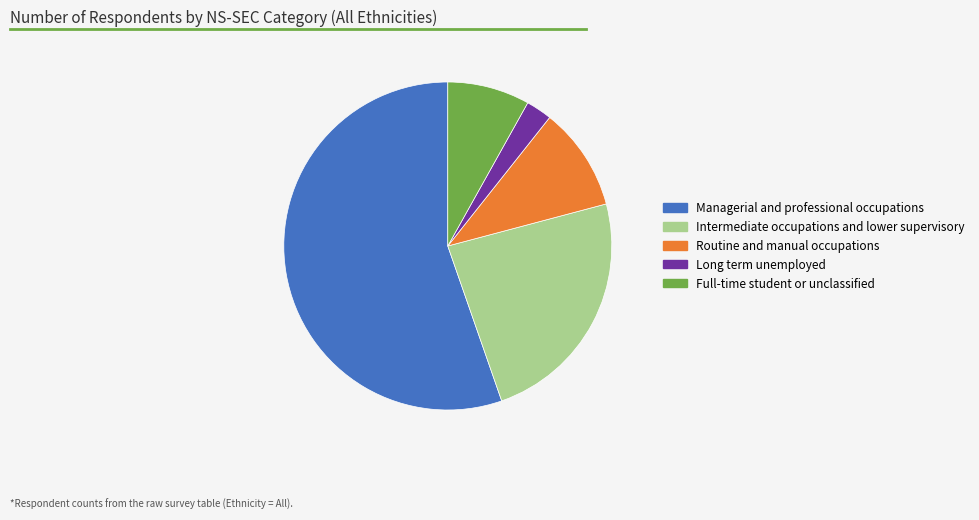

Between Managerial and professional occupations and Full-time student or unclassified, which is larger?

Managerial and professional occupations